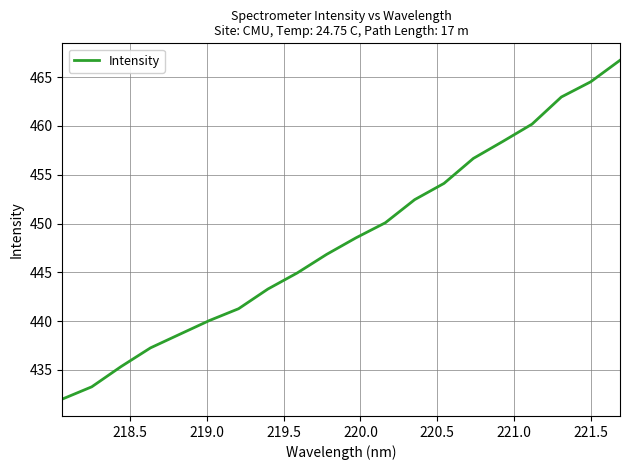

What is the maximum value shown in the chart?

466.7